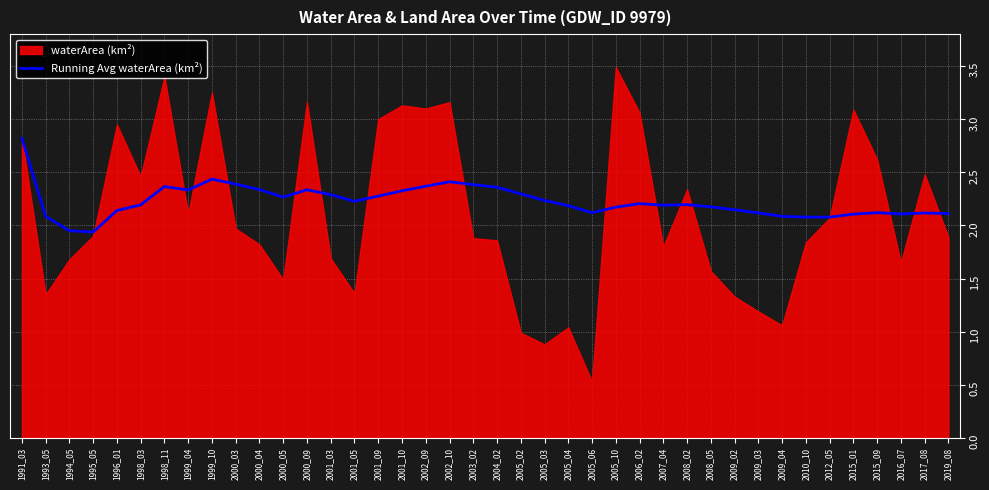

At which label is the value closest to 2?

1994_05